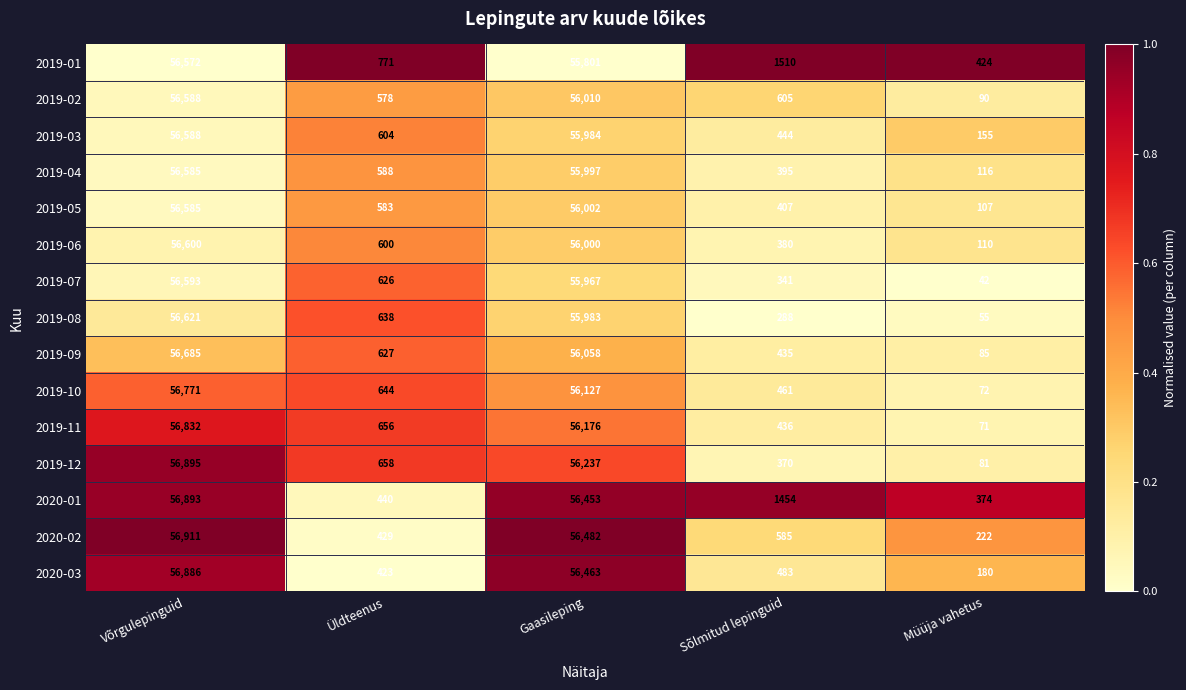

The 2019-01 series shows 77274 at Gaasileping. True or false?

False